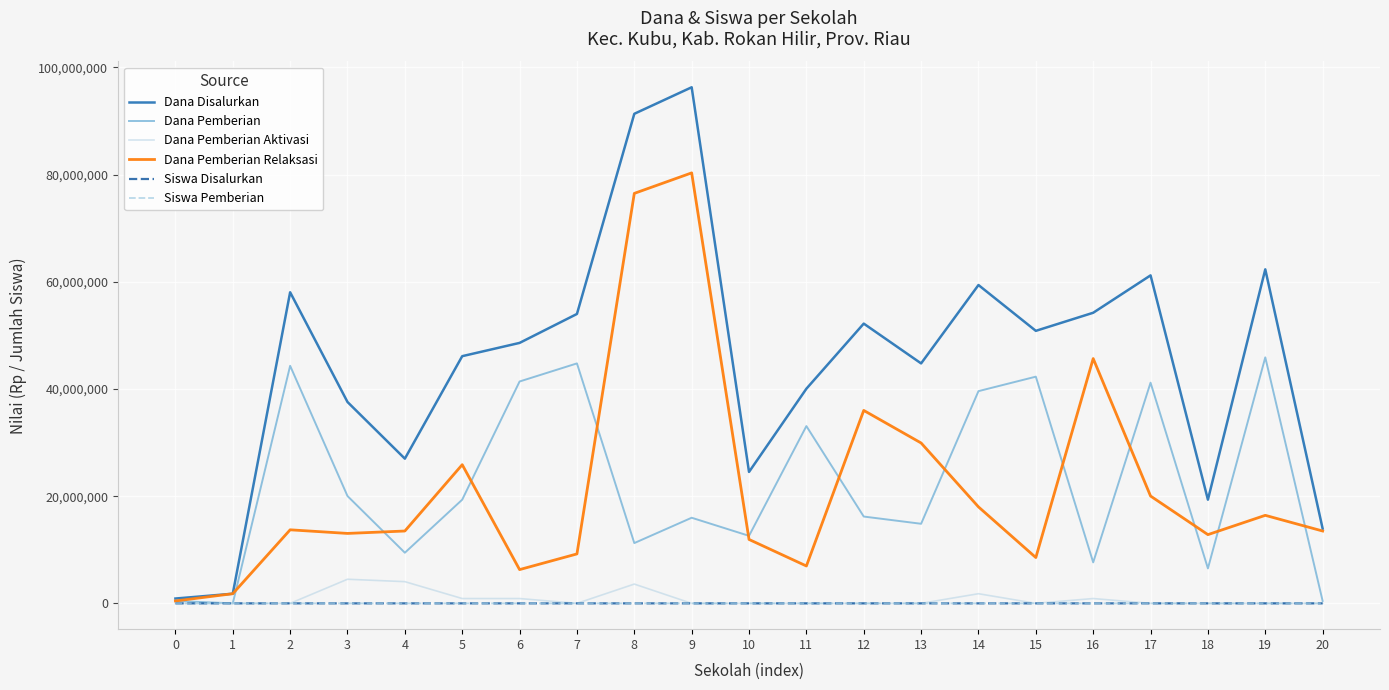

What is the sum of the Dana Pemberian Relaksasi values at 20 and 11?

20475000